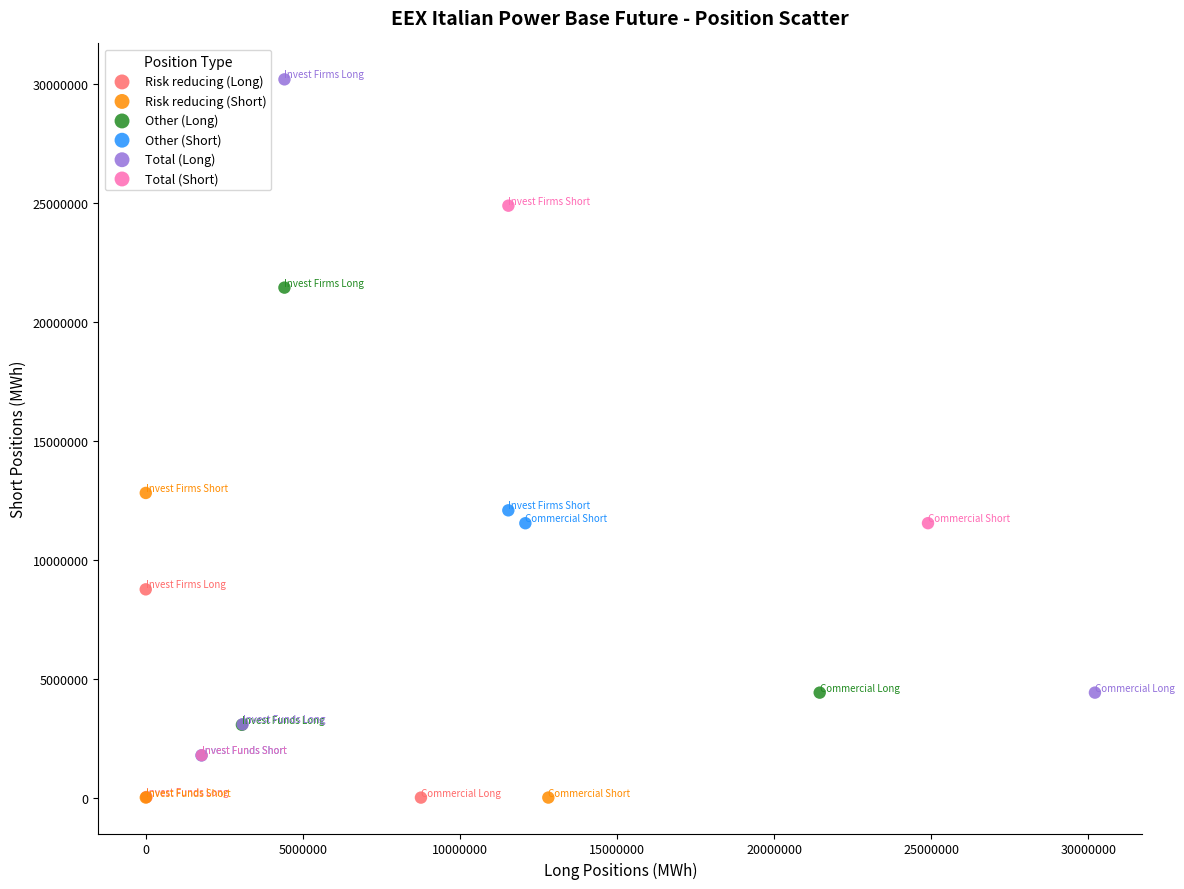

Which series has the widest spread of Y values?

Total (Long)